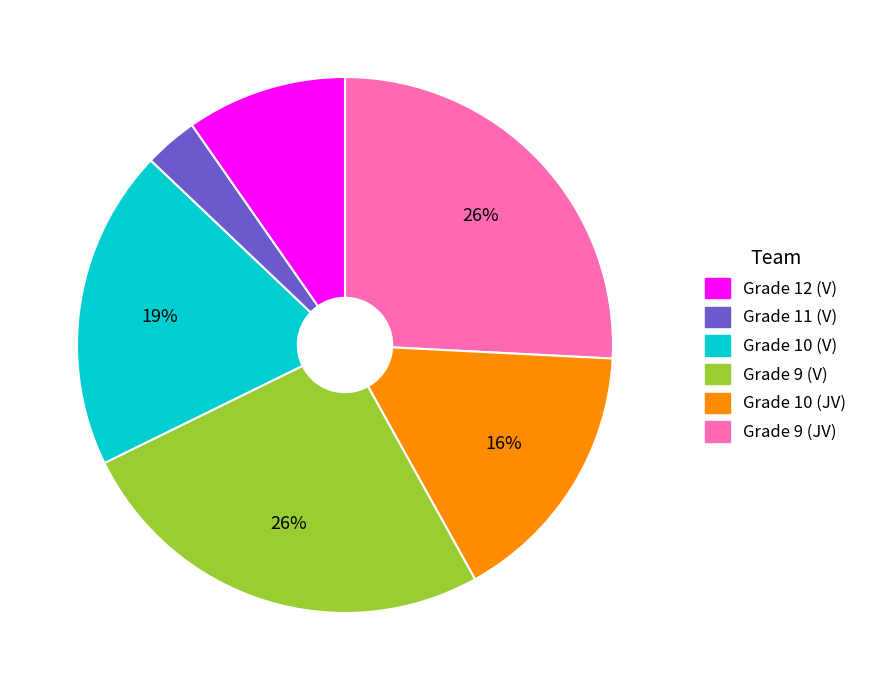

Does any single category account for the majority?

No